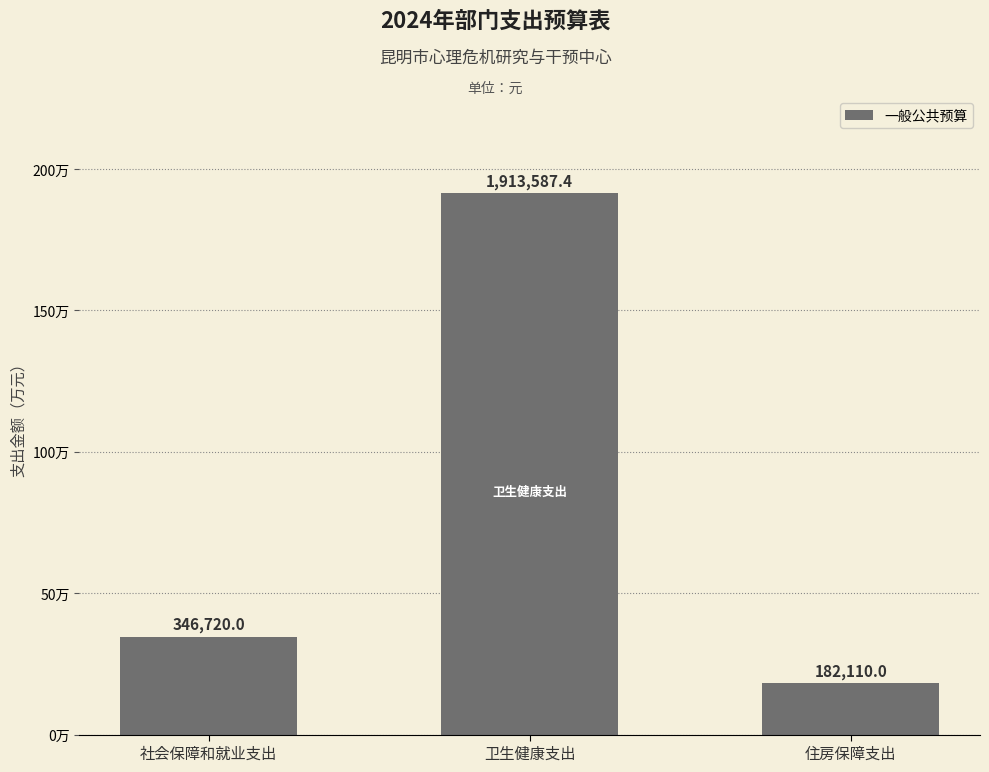

At which label is the value closest to 1047848?

社会保障和就业支出